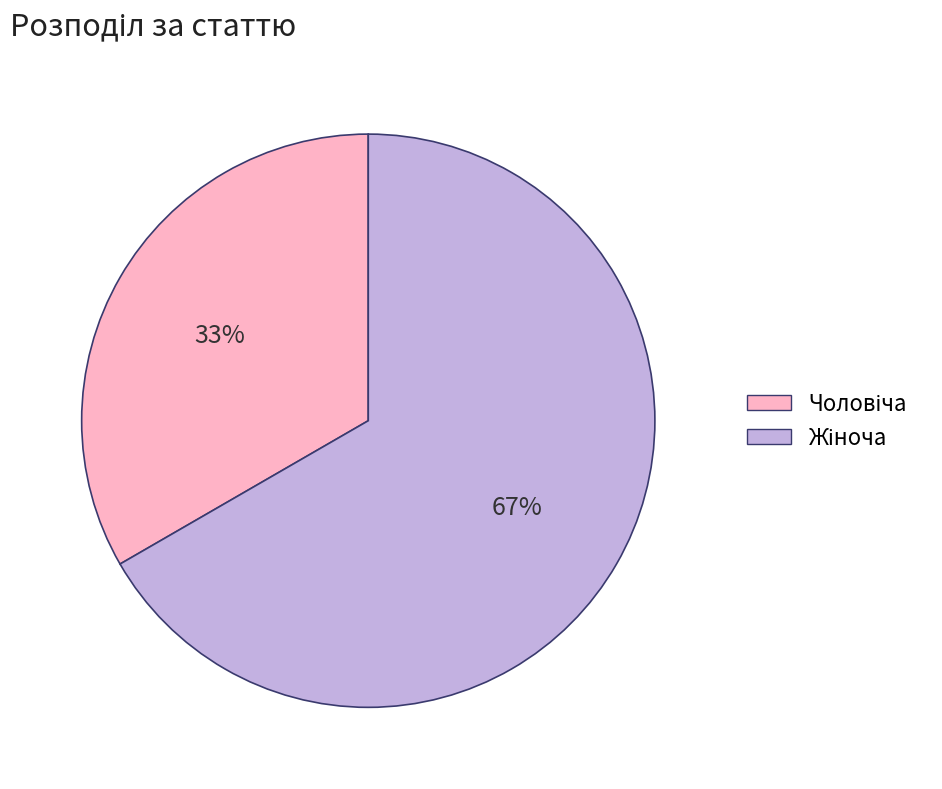

To the nearest percent, what is the average slice percentage?

50%